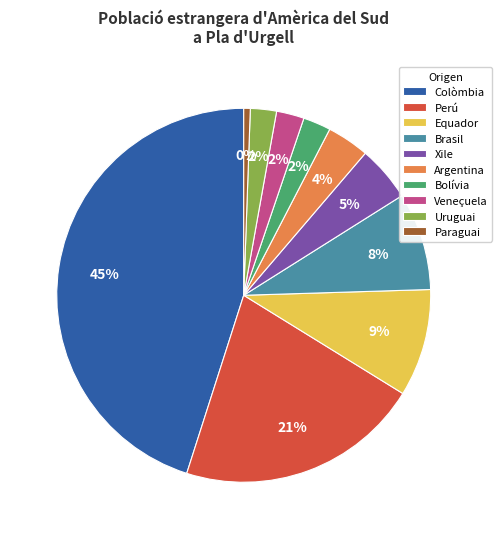

Combined, do Xile and Perú account for over 50%?

No